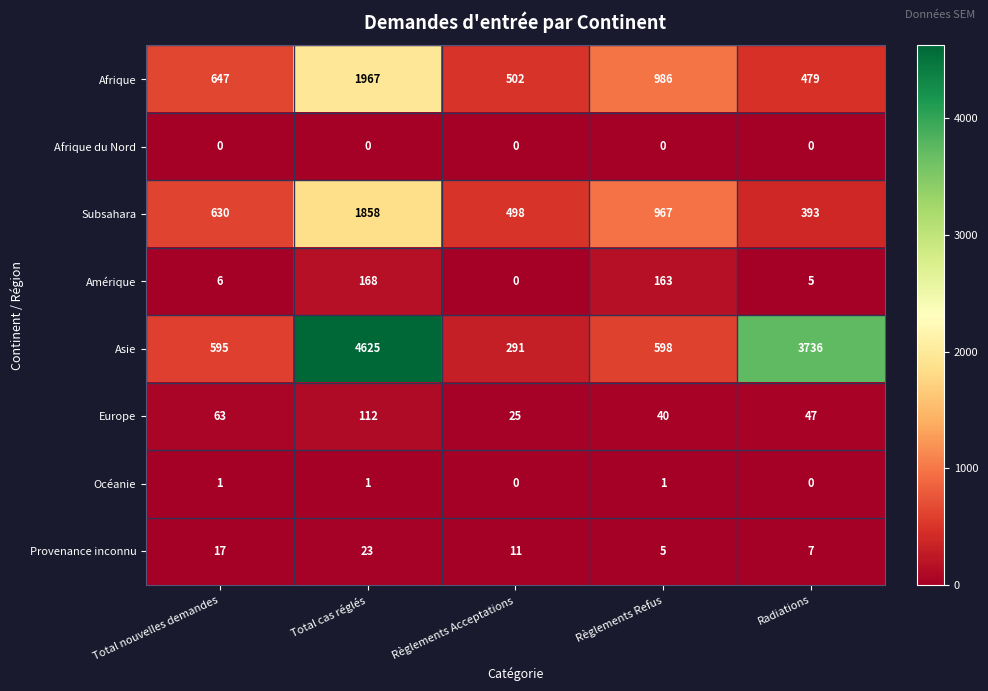

Which category has the lowest value in the Asie series?

Règlements Acceptations